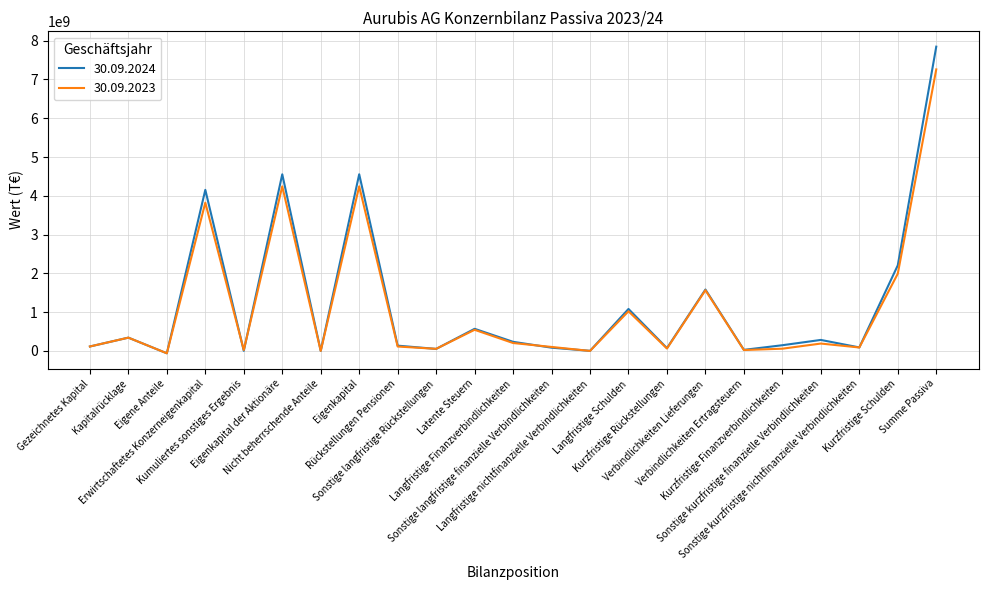

At which category is the sum across all series the highest?

Summe Passiva